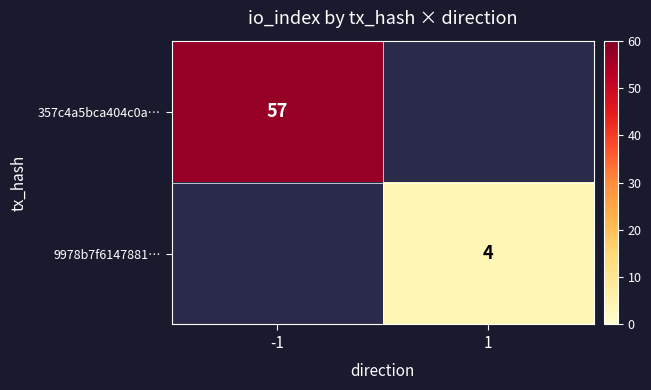

The 357c4a5bca404c0a… series shows 33 at -1. True or false?

False